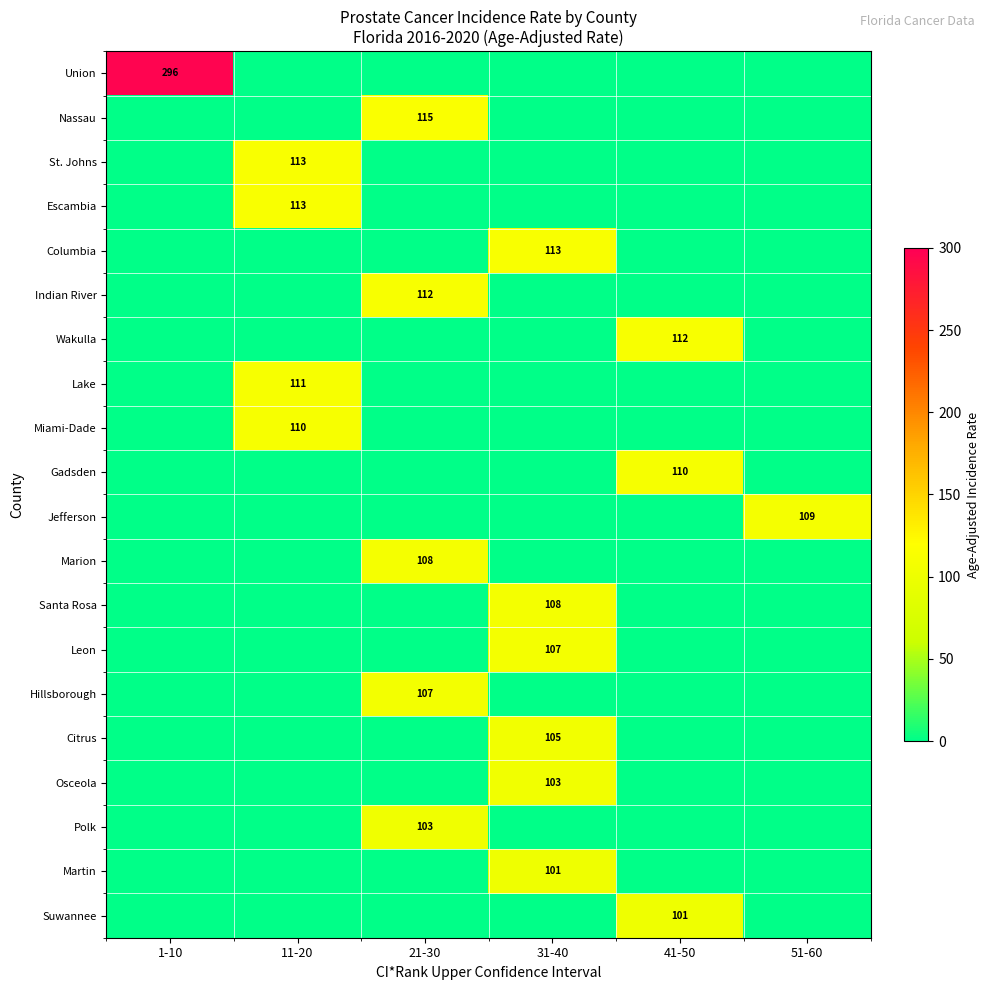

True or false: Polk has a value of 38 at 21-30.

False